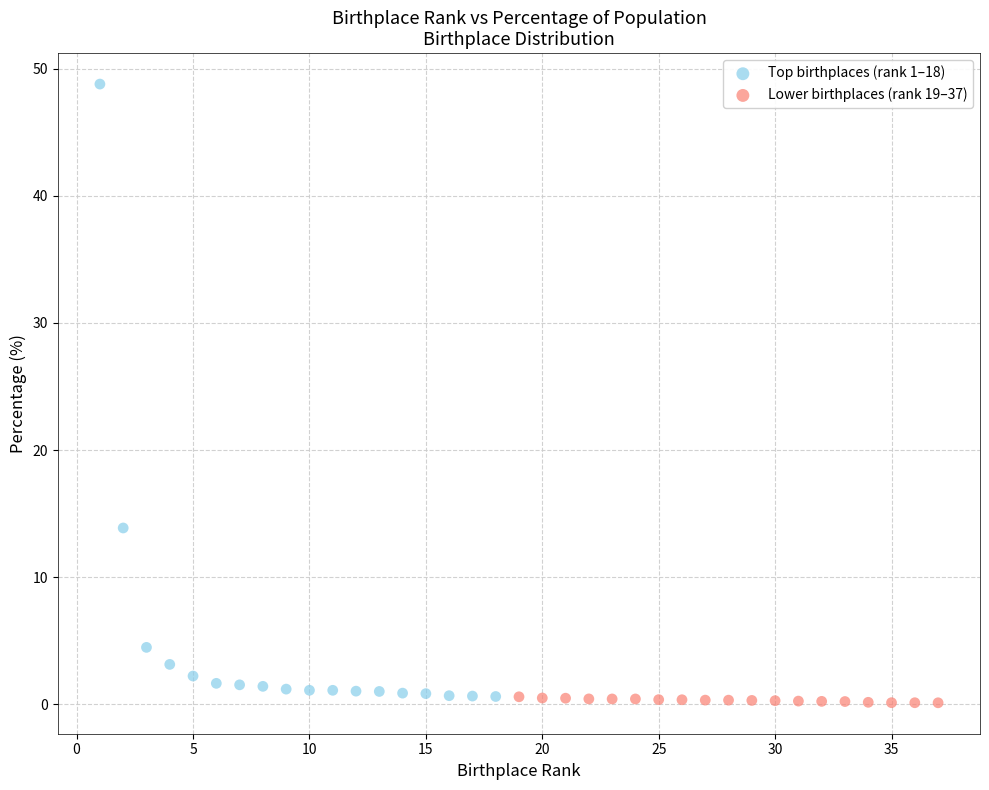

Which series has the widest spread of Y values?

Top birthplaces (rank 1–18)